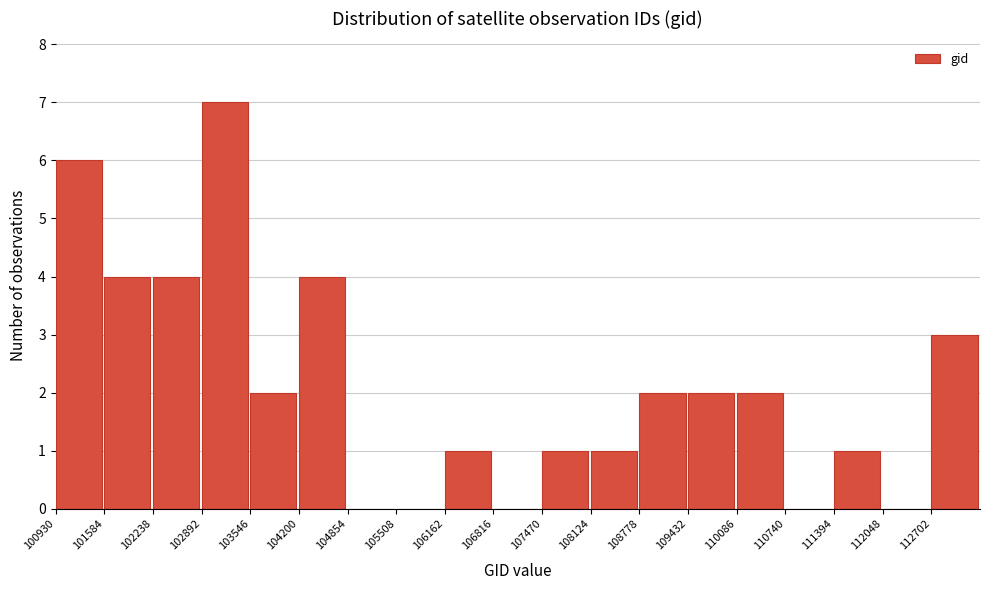

Reading left to right, list every bar in this chart as the range it spans on the x-axis followed by its height. Neither the bar edges nor the heights are printed on the chart, so give them approximately, as read against the axes.

100900 to 101600: 6
101600 to 102200: 4
102200 to 102900: 4
102900 to 103500: 7
103500 to 104200: 2
104200 to 104900: 4
104900 to 105500: 0
105500 to 106200: 0
106200 to 106800: 1
106800 to 107500: 0
107500 to 108100: 1
108100 to 108800: 1
108800 to 109400: 2
109400 to 110100: 2
110100 to 110700: 2
110700 to 111400: 0
111400 to 112000: 1
112000 to 112700: 0
112700 to 113400: 3